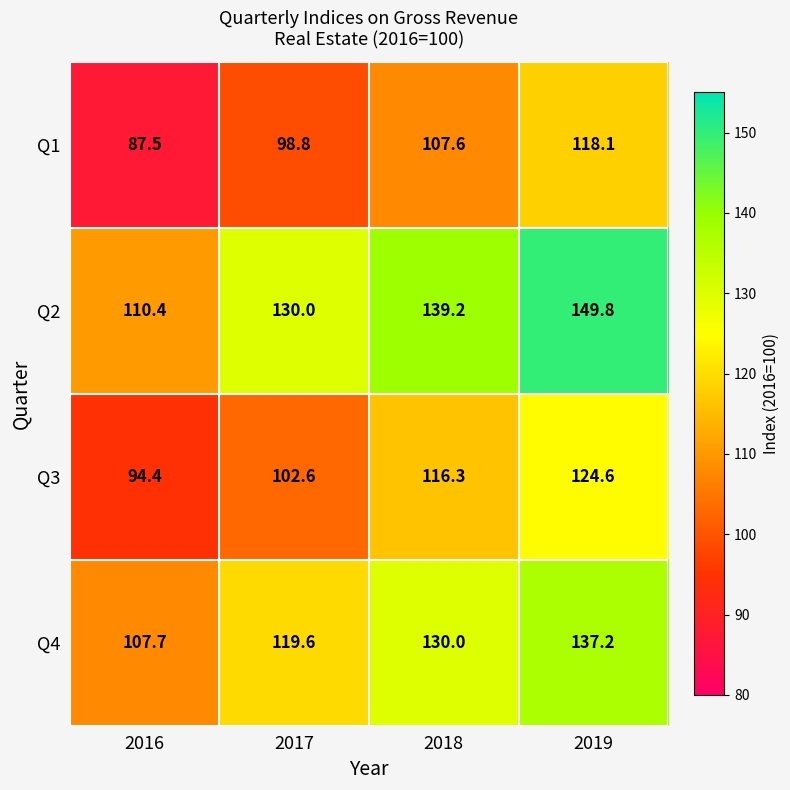

Which series has the largest total across all categories?

Q2